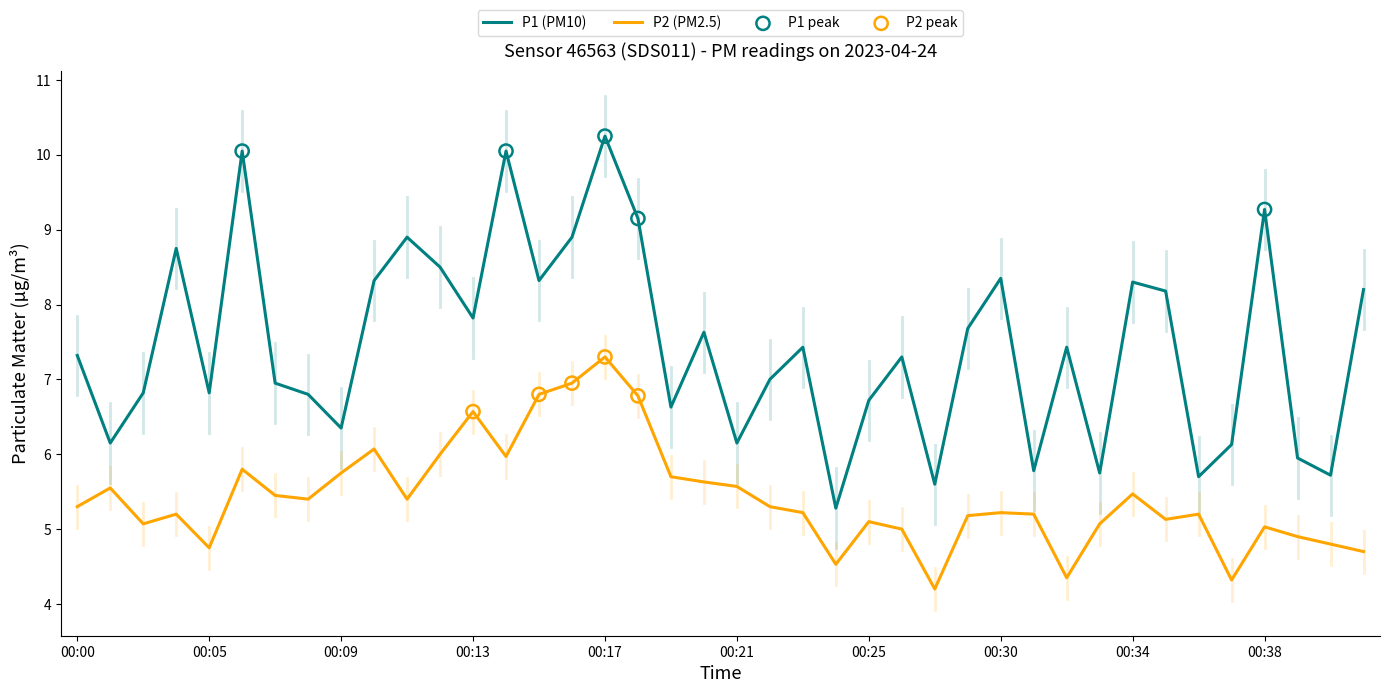

Which series has the widest spread of values?

P1 (PM10)